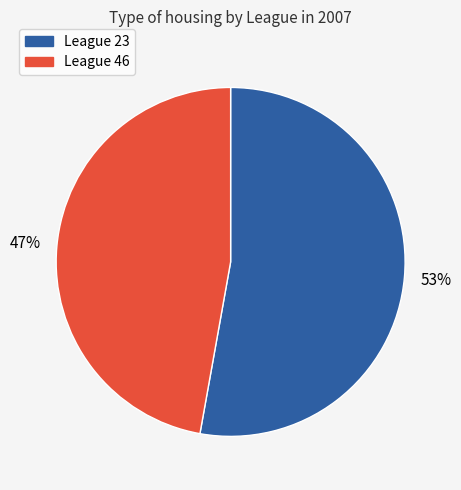

To the nearest percent, what is the average slice percentage?

50%